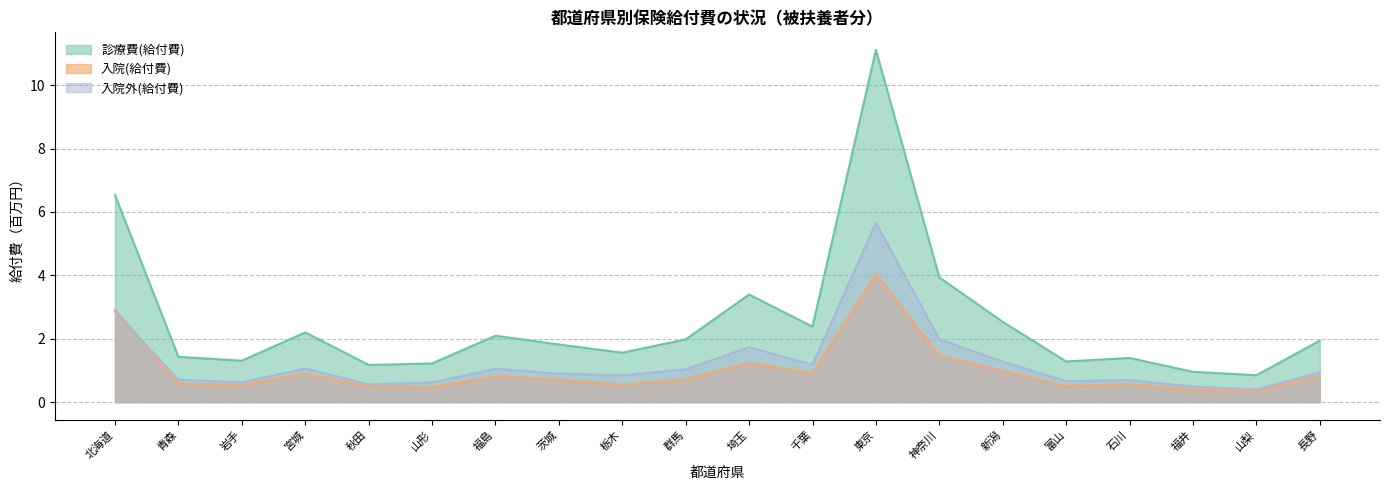

Which series has the largest total across all categories?

診療費(給付費)